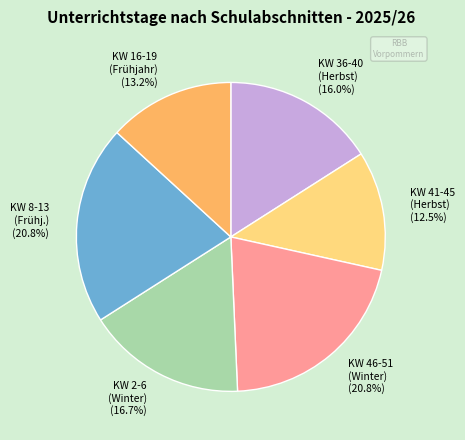

What is the total percentage of KW 16-19 (Frühjahr) and KW 41-45 (Herbst)?

25.7%